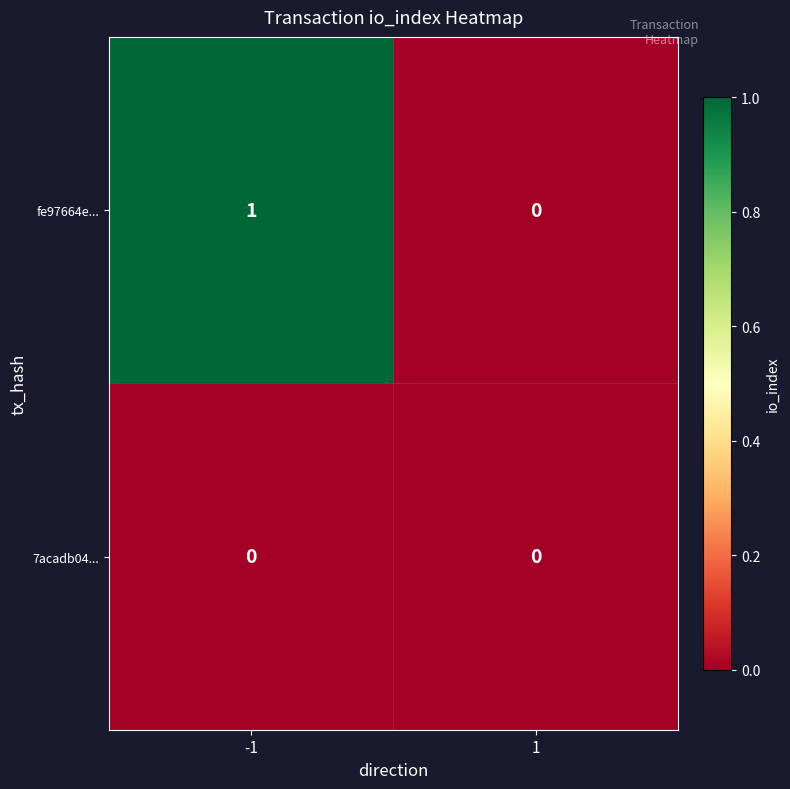

Reading left to right, list all the values displayed in this chart.

fe97664e...: 1	0
7acadb04...: 0	0